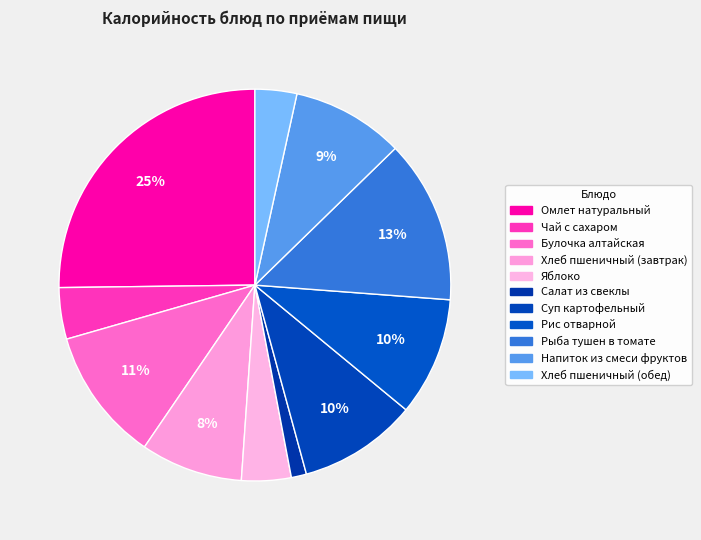

How many slices are in this pie chart?

11